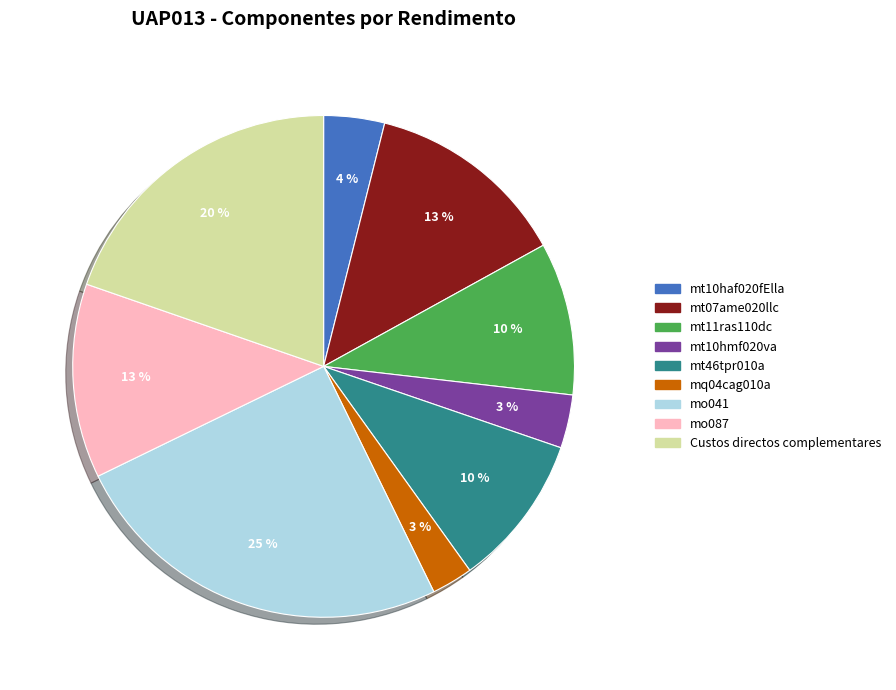

Does any single category account for the majority?

No